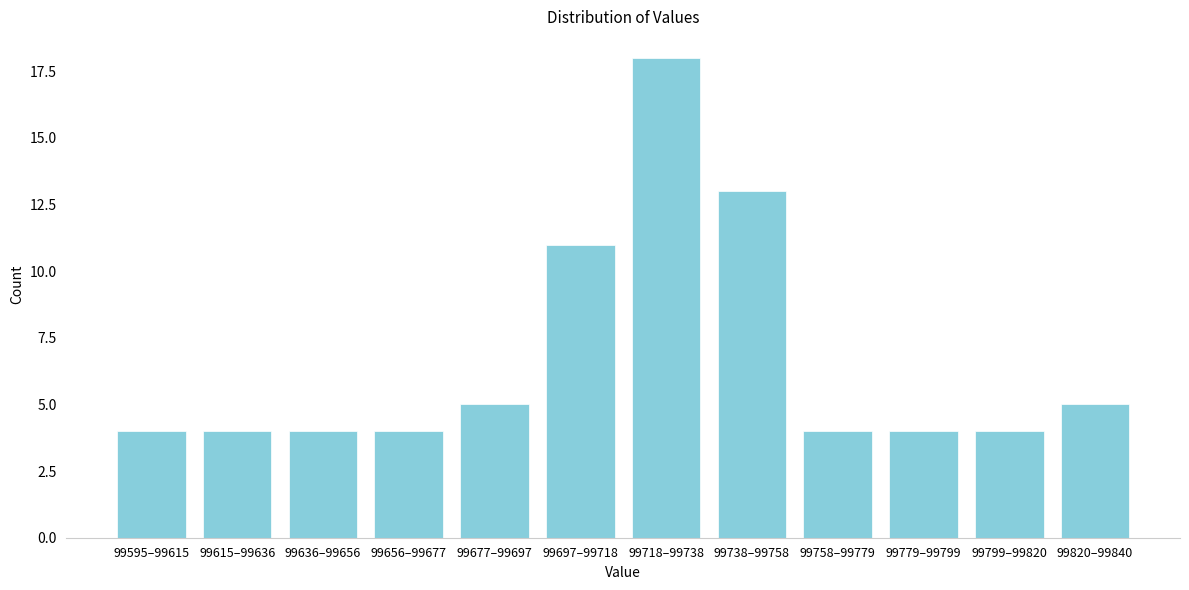

Reading left to right, transcribe all the data shown in this chart.

4	4	4	4	5	11	18	13	4	4	4	5